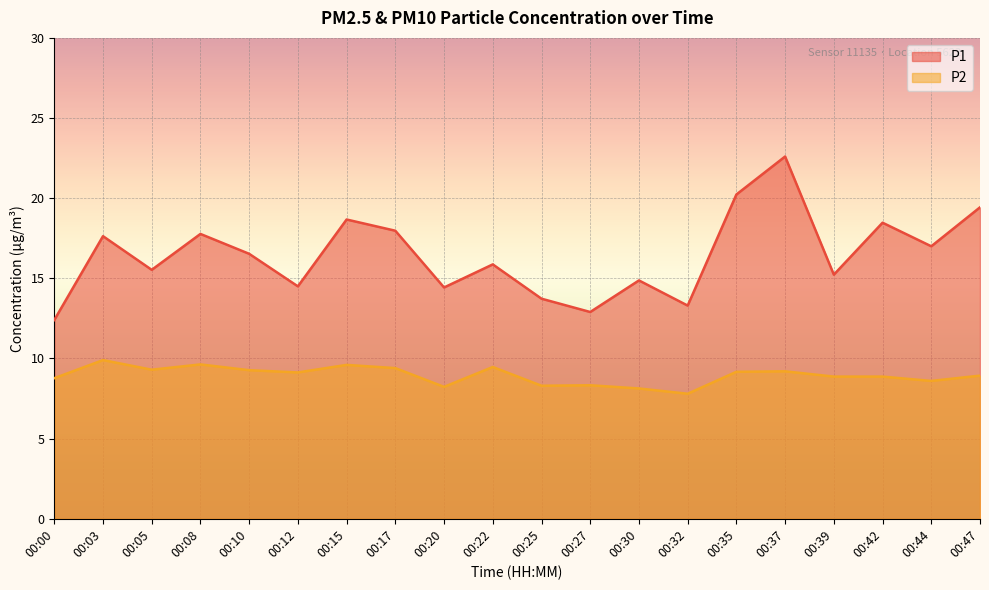

What are all the series names shown in the legend?

P1, P2